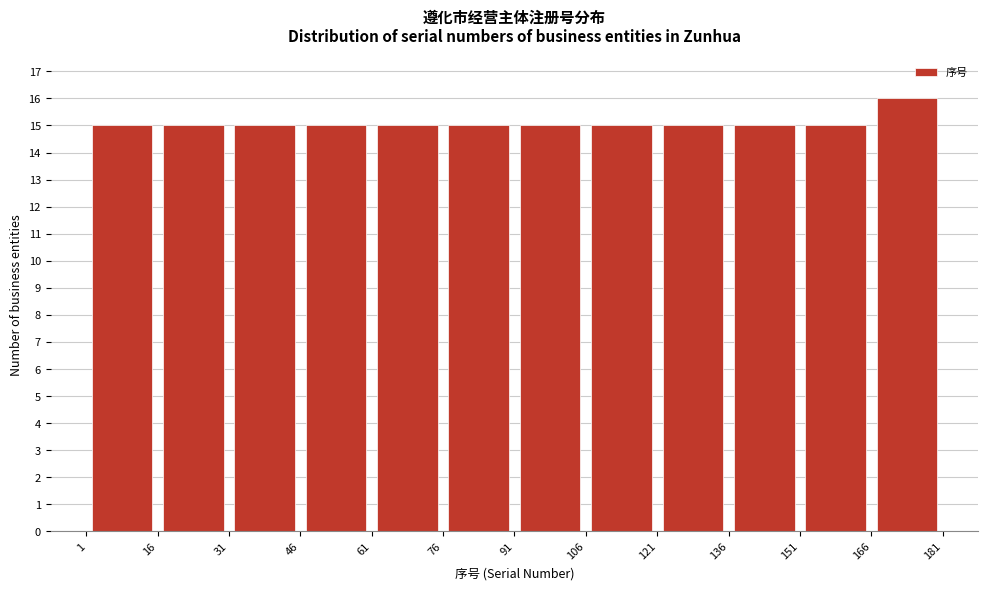

Reading left to right, list every bar in this chart as the range it spans on the x-axis followed by its height. The values are not printed on the chart, so give them approximately, as read against the axis.

1 to 16: 15
16 to 31: 15
31 to 46: 15
46 to 61: 15
61 to 76: 15
76 to 91: 15
91 to 106: 15
106 to 121: 15
121 to 136: 15
136 to 151: 15
151 to 166: 15
166 to 181: 16